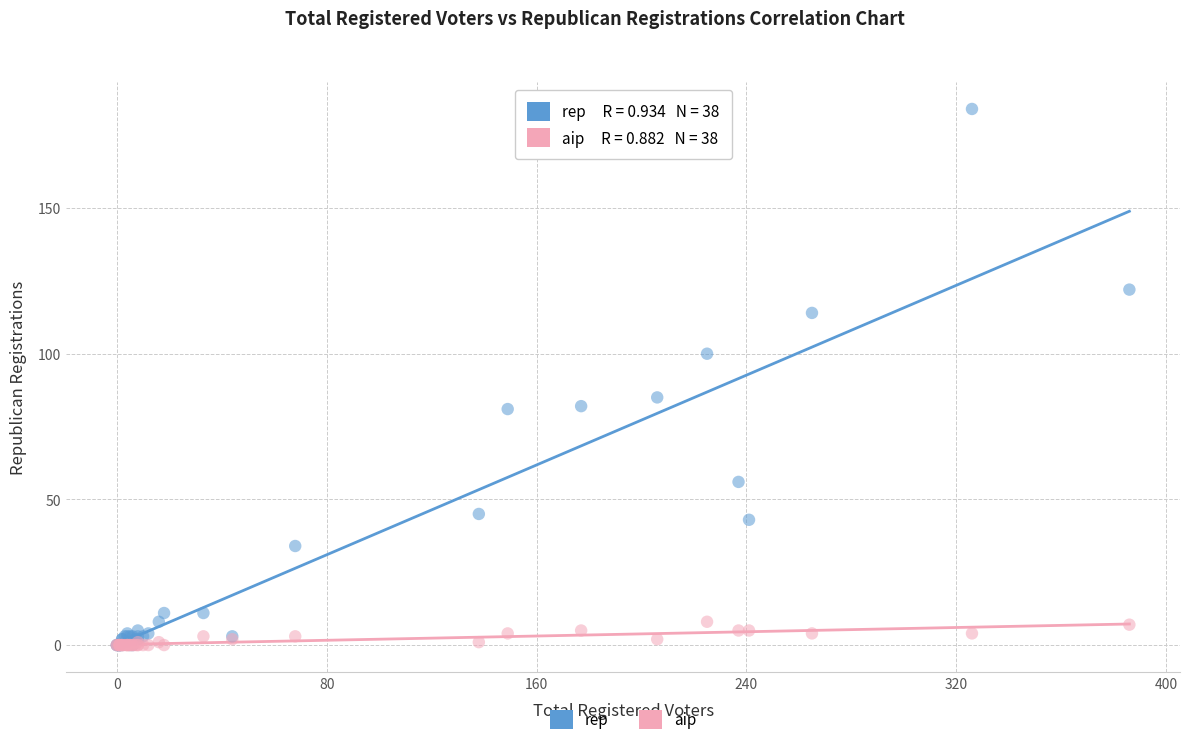

What are all the series names shown in the legend?

rep, aip